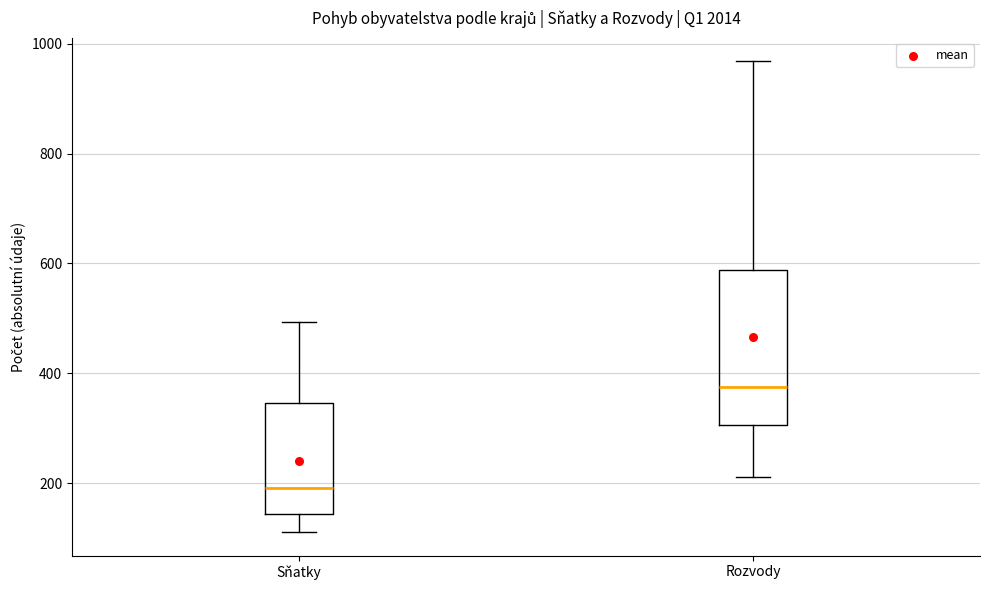

Which box's median line is the highest?

Rozvody